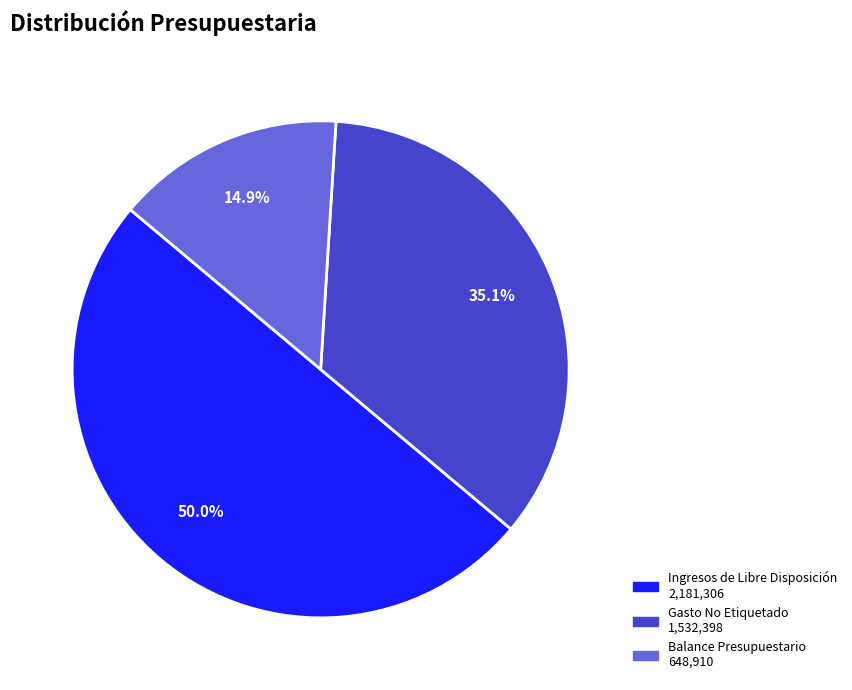

To the nearest percent, what is the difference between the largest and smallest slice percentages?

35%